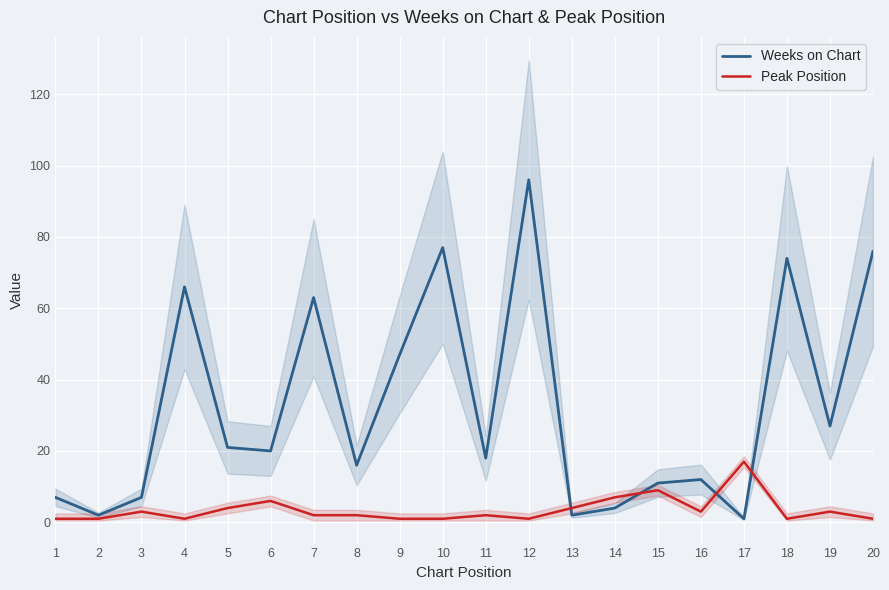

At which label does Weeks on Chart first exceed 20?

4